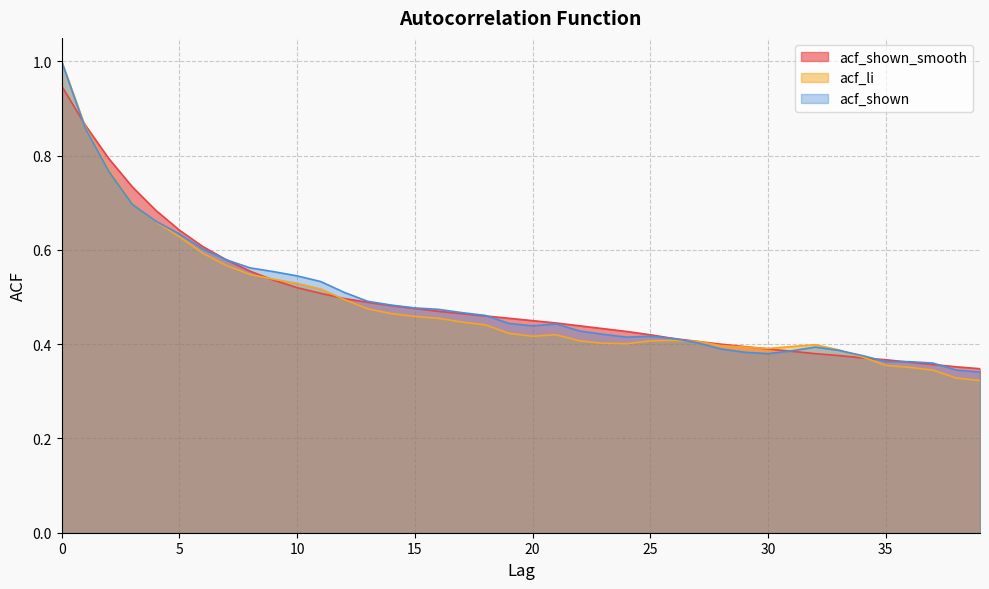

The acf_shown series shows 0.9 at 1. True or false?

True